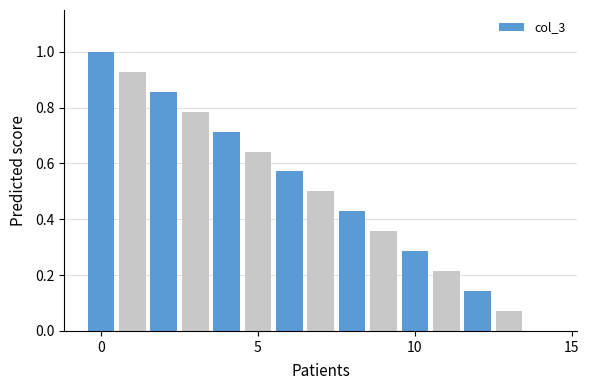

What is the maximum value shown in the chart?

1.0